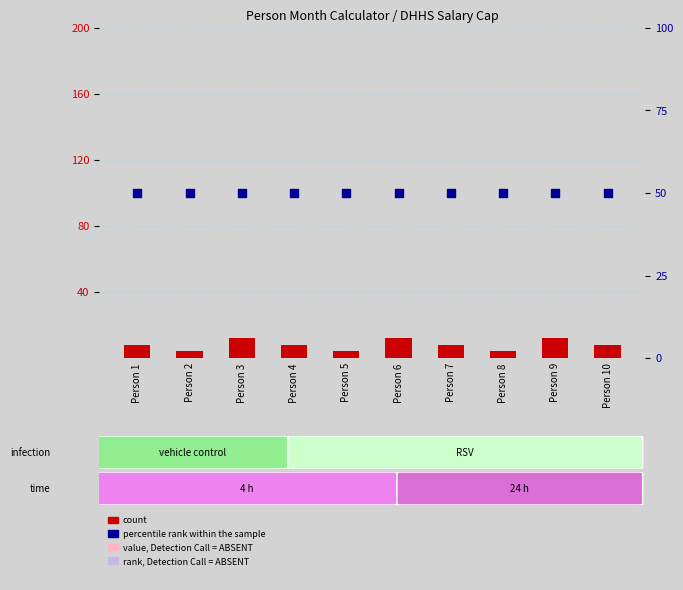

Which series has the largest Y range (max minus min)?

count